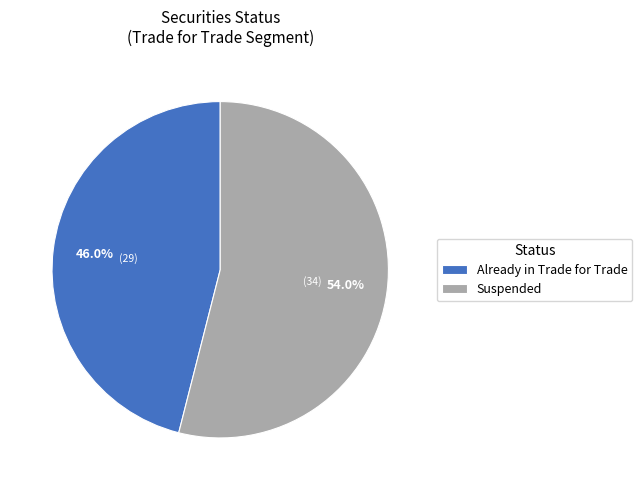

What is the ratio of the value at Already in Trade for Trade to the value at Suspended?

0.9